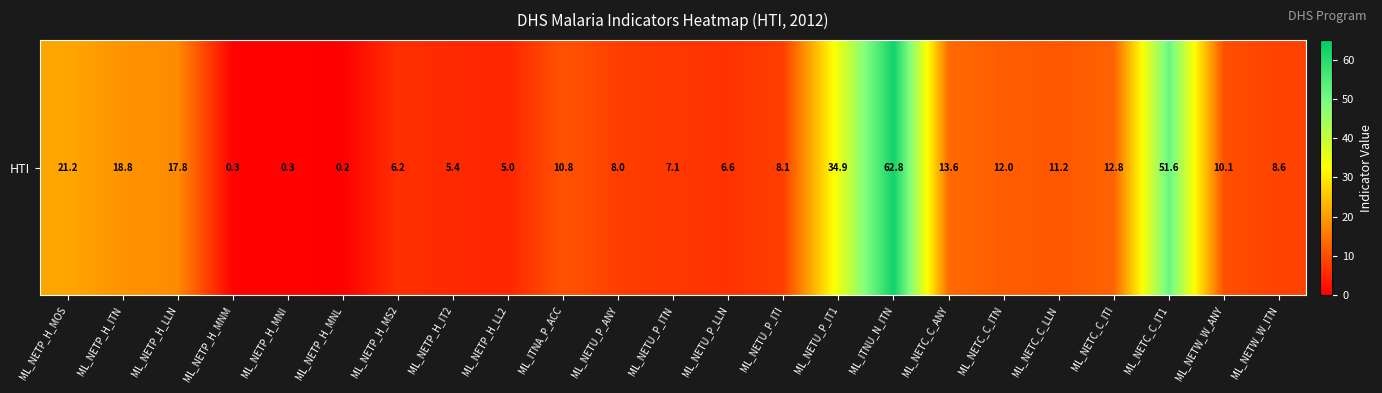

What is the difference between the second highest and minimum values?

51.4